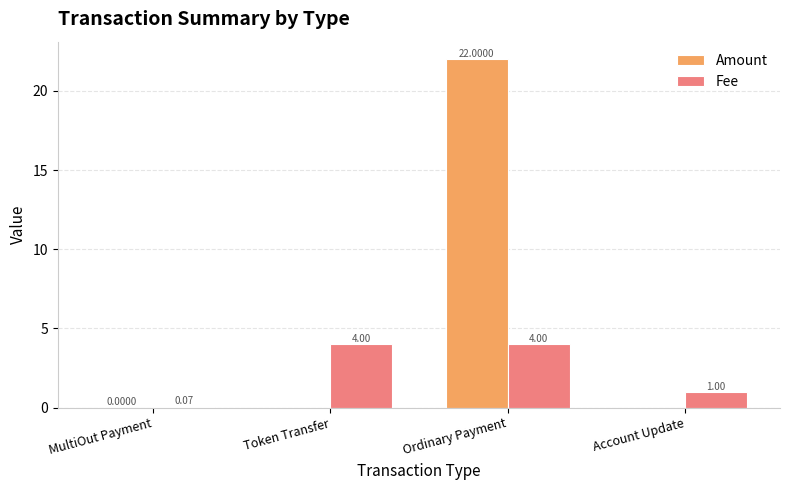

The Amount series shows -6.9 at Account Update. True or false?

False